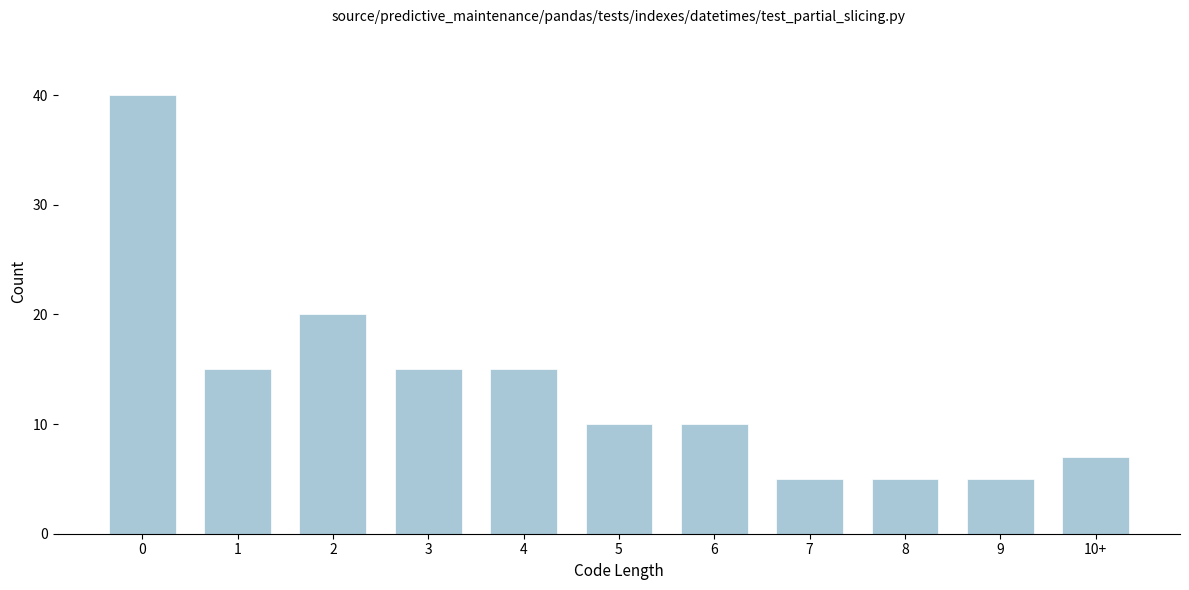

Reading left to right, extract all data points from this chart.

40	15	20	15	15	10	10	5	5	5	7